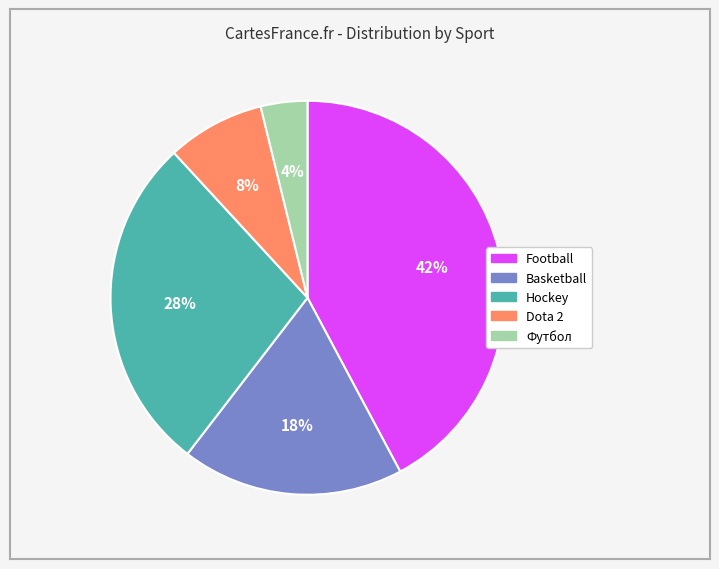

Is there a majority slice in this chart?

No